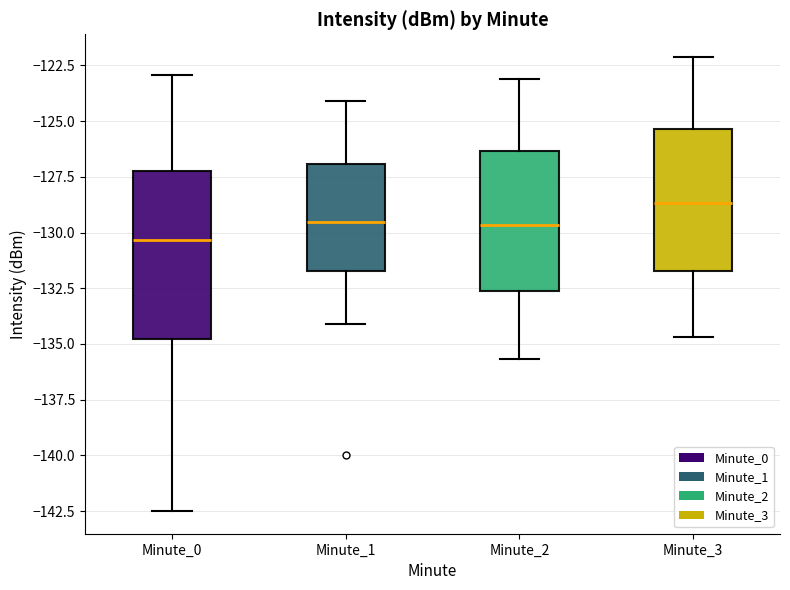

Which box's median line is the lowest?

Minute_0